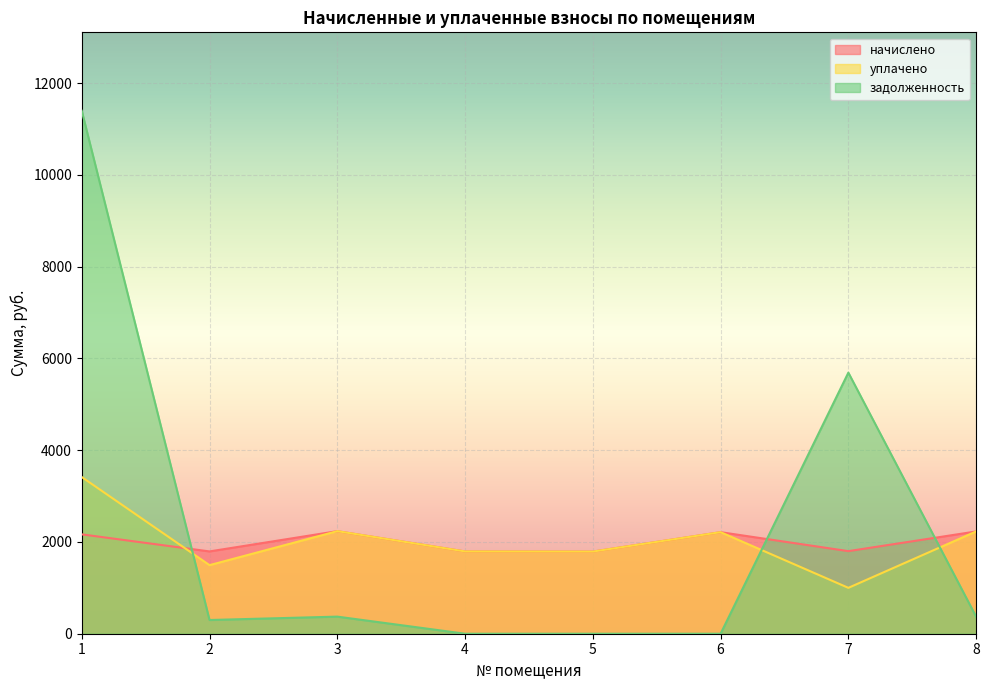

Reading left to right, list all the values displayed in this chart.

начислено: 2165.6	1793.5	2235.5	1793.5	1790.3	2213.3	1799.9	2229.2
уплачено: 3414.6	1494.6	2235.5	1793.5	1790.3	2213.3	1000.0	2229.2
задолженность: 11397.6	298.9	372.6	0.0	0.0	0.0	5690.3	371.5